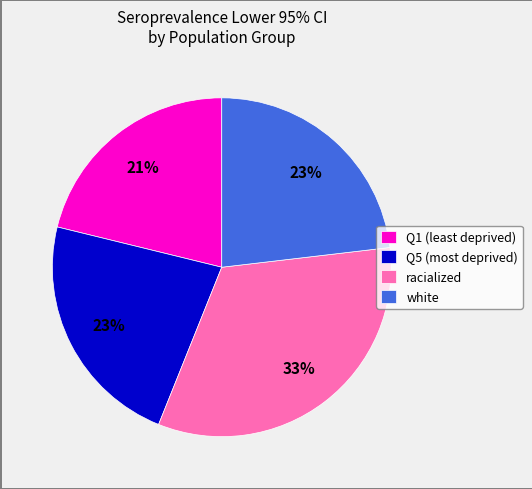

Count the number of slices in the pie.

4